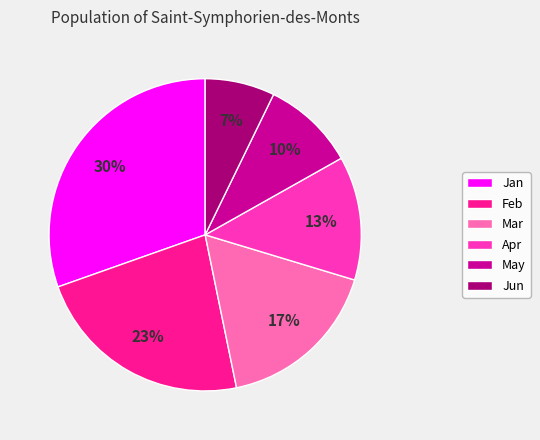

What is the ratio of the value at Mar to the value at Jan?

0.6